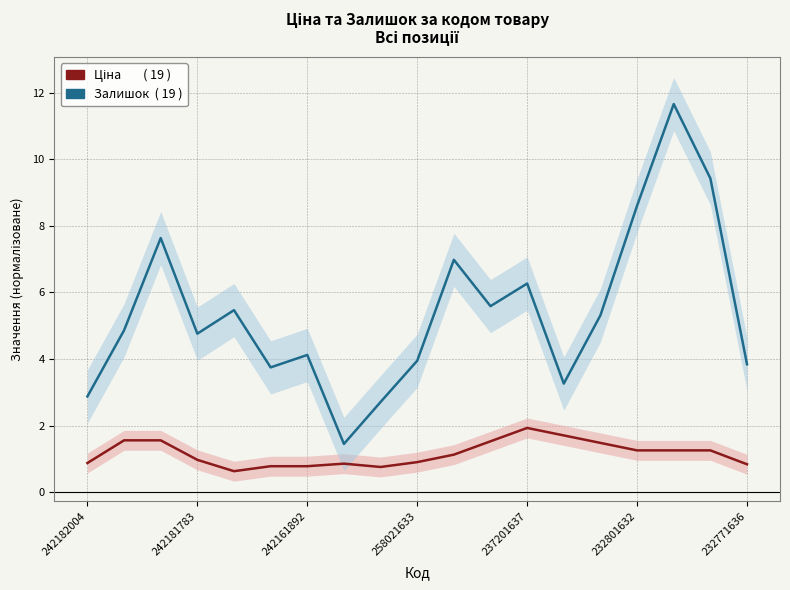

What is the spread (max minus min) of values at 258021633?

3.0